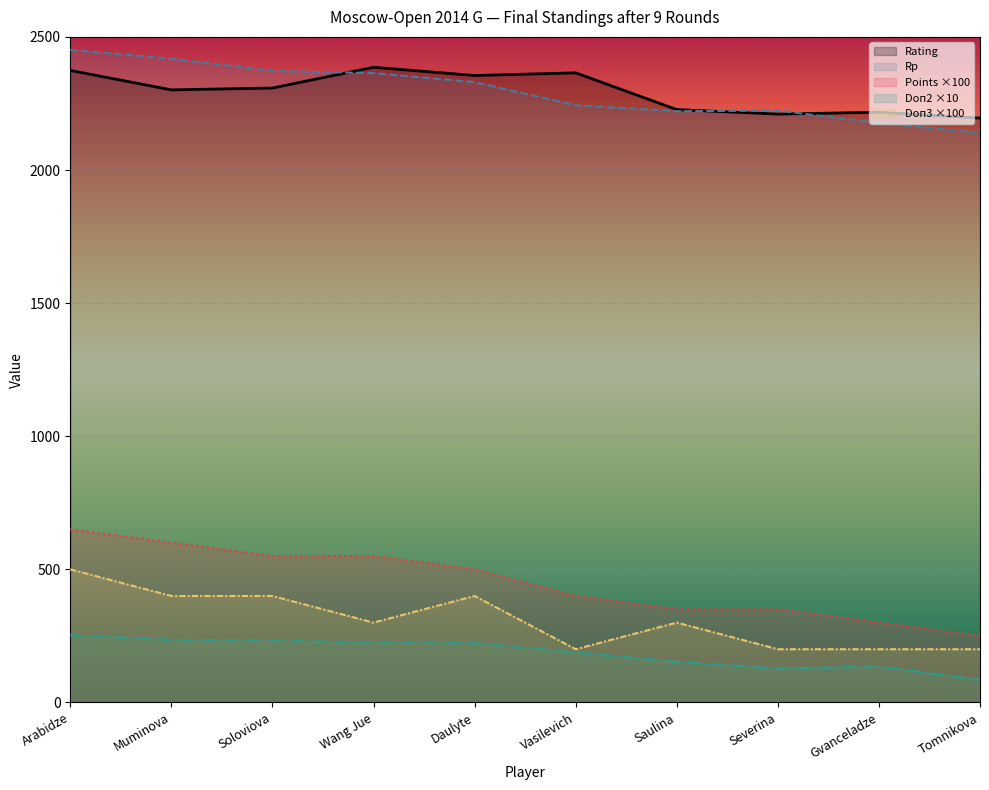

What is the sum of the Doп3 values at Tomnikova and Vasilevich?

400.0